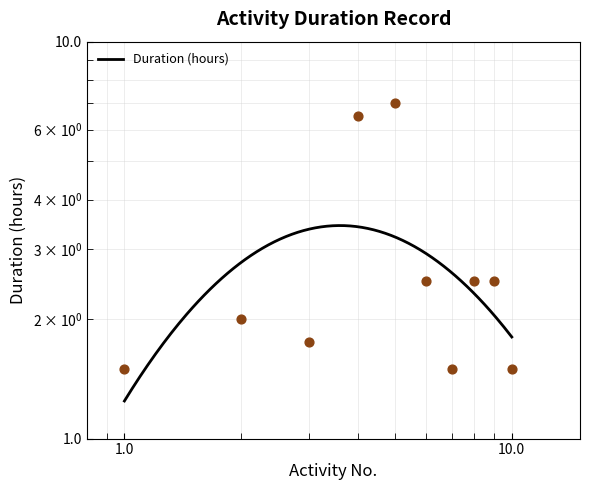

Approximately how many times larger is the value at 10 compared to 7?

1.0